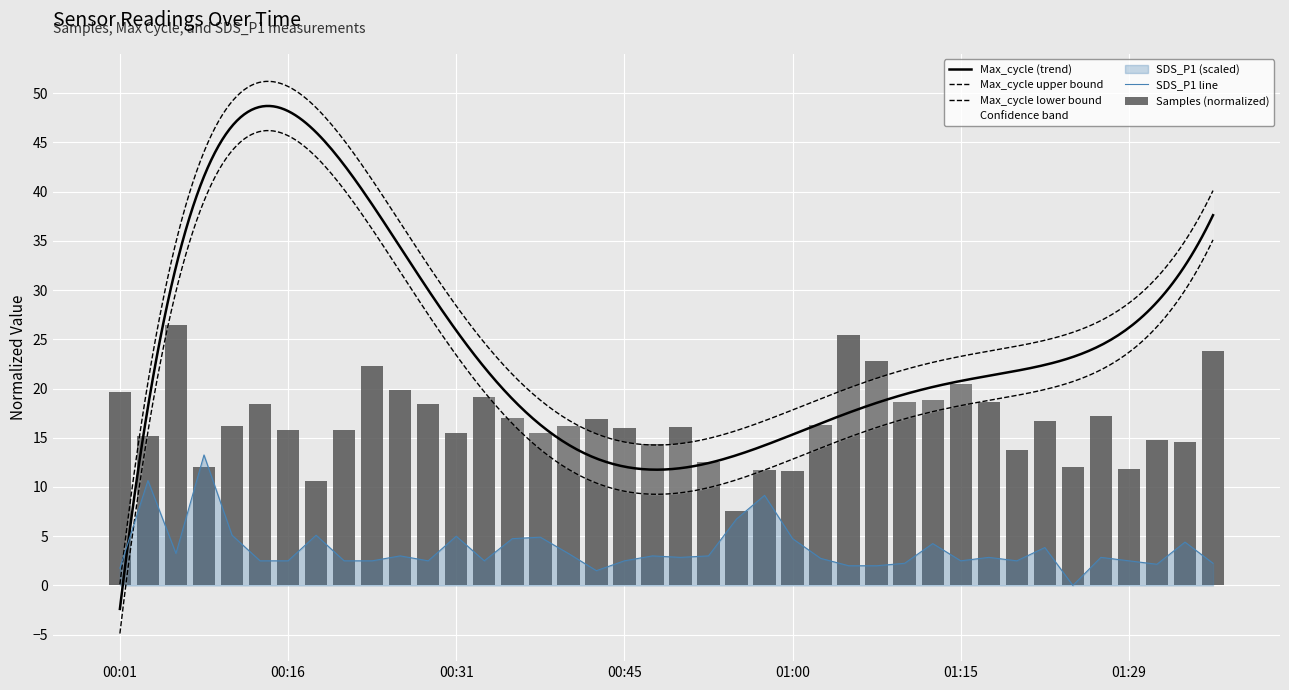

How many groups of bars are there?

40